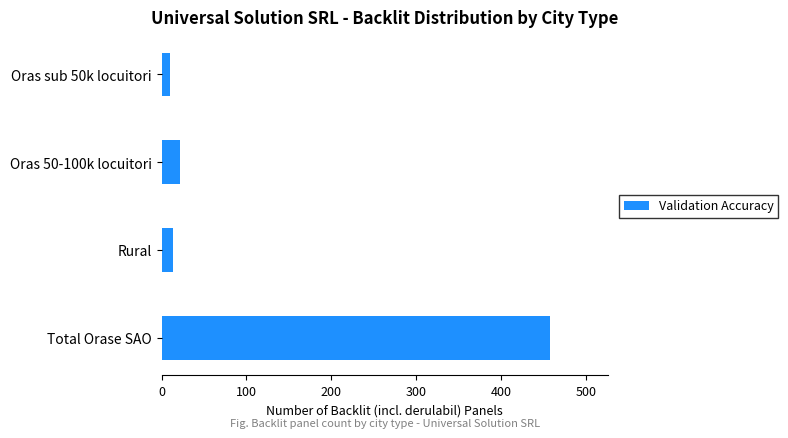

Between Total Orase SAO and Oras sub 50k locuitori, which is larger?

Total Orase SAO